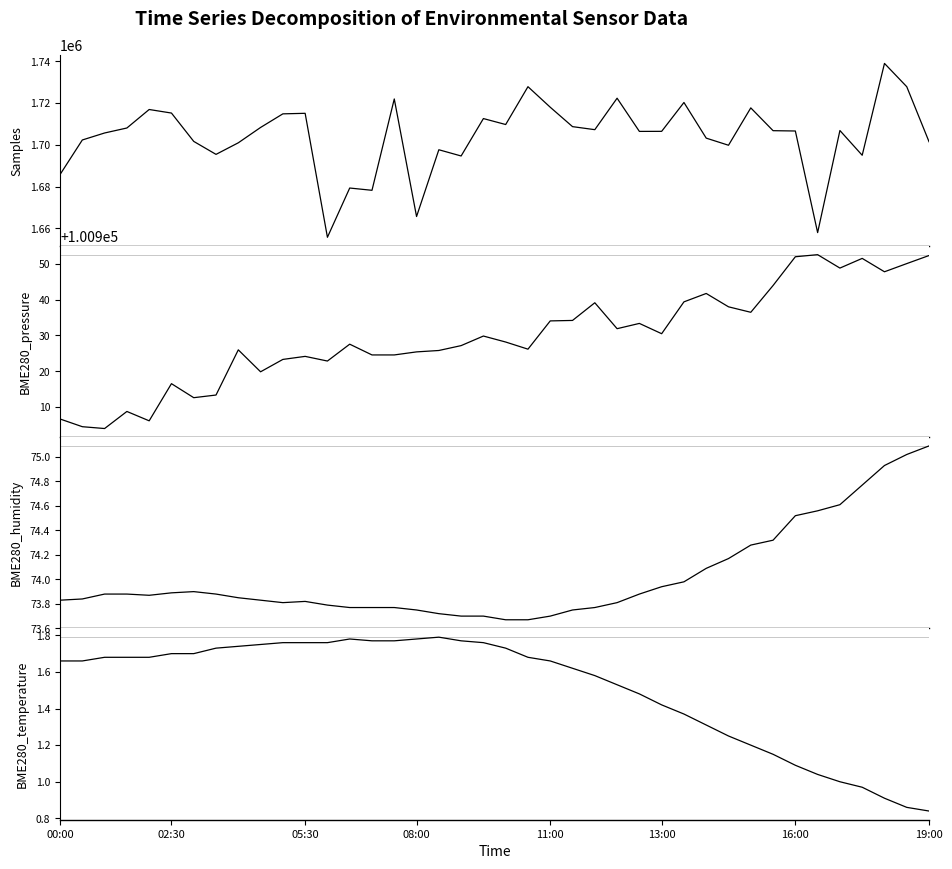

What is the smallest value displayed?

0.8